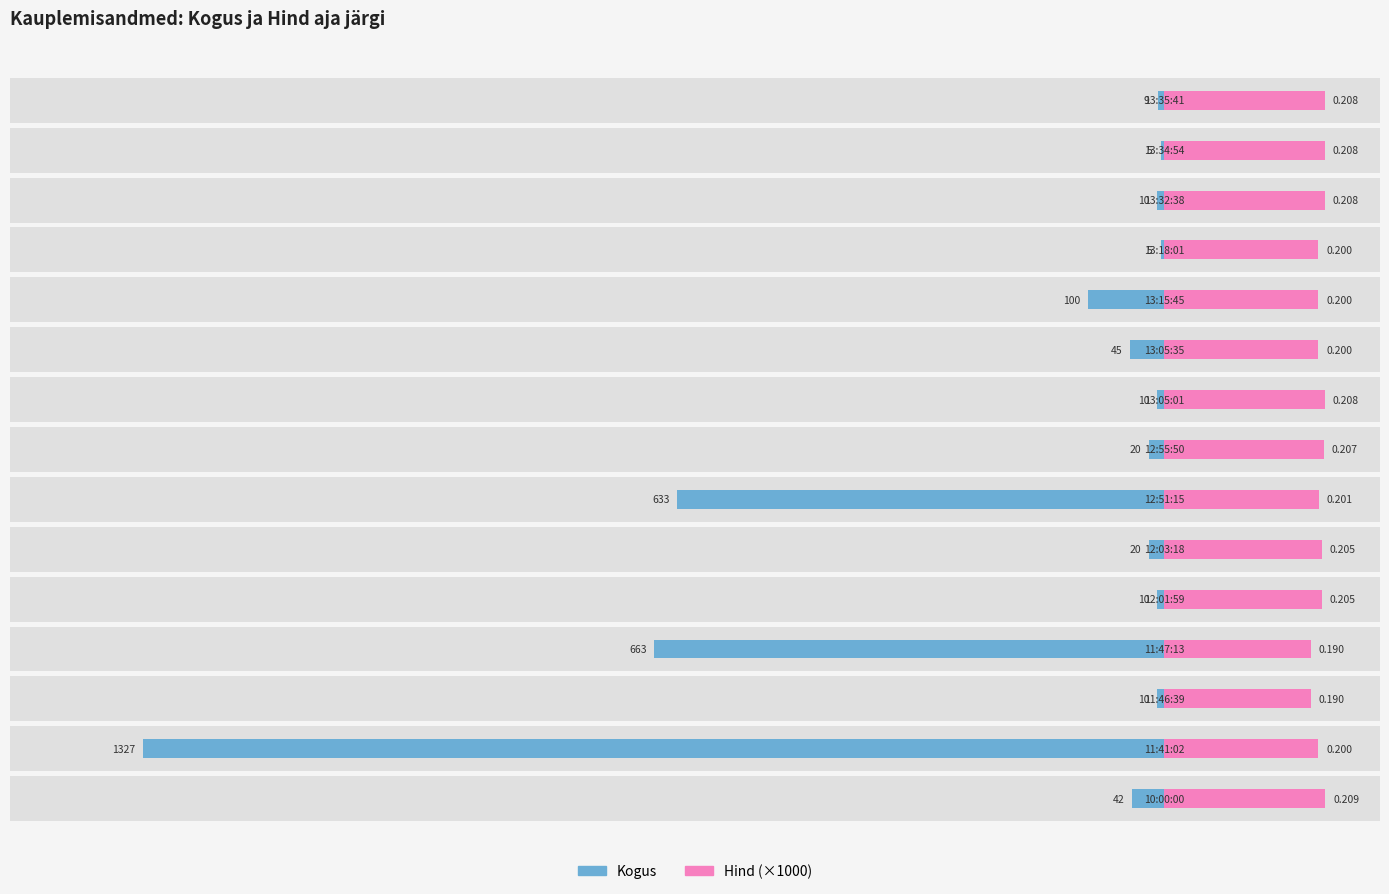

What is the value of the Hind (×1000) bar at the 7th from the left?

201